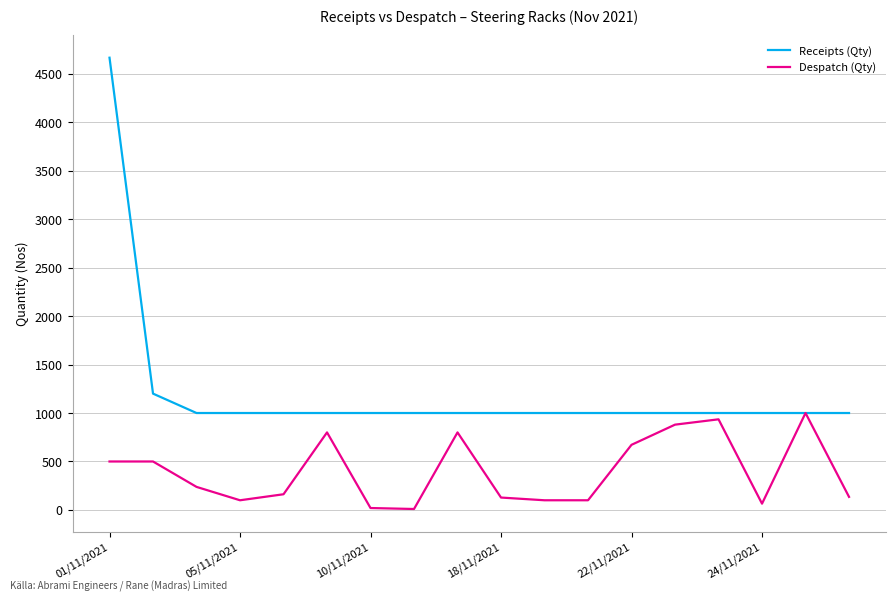

Which series has the largest range (max minus min)?

Receipts (Qty)